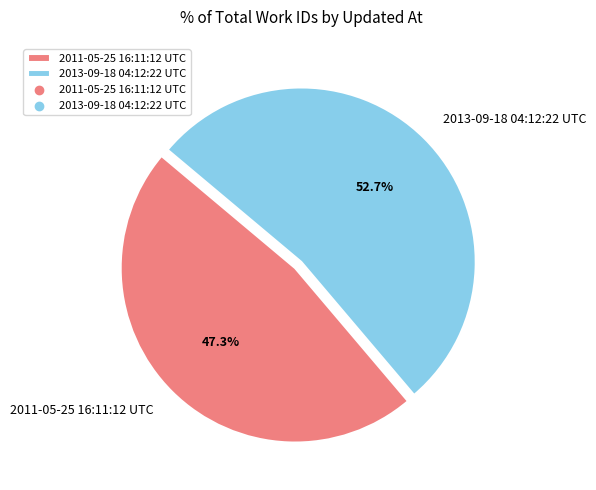

What is the majority slice?

2013-09-18 04:12:22 UTC